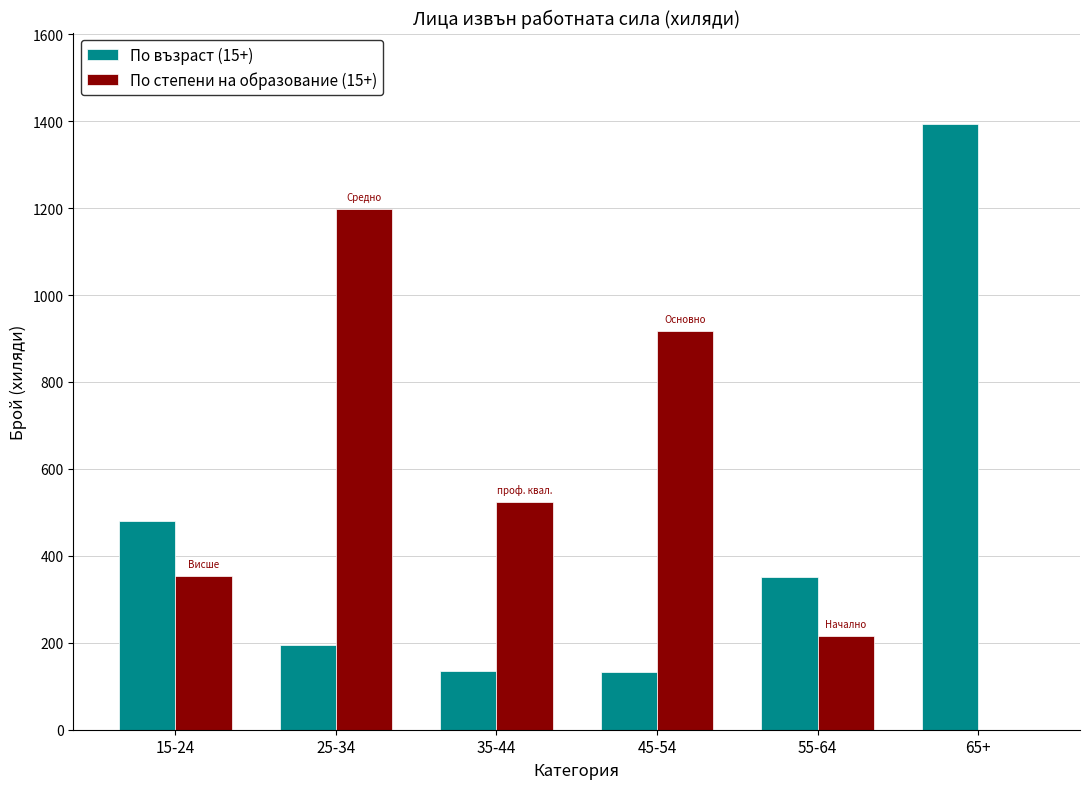

Which series changed the most between 15-24 and 45-54?

По степени на образование (15+)